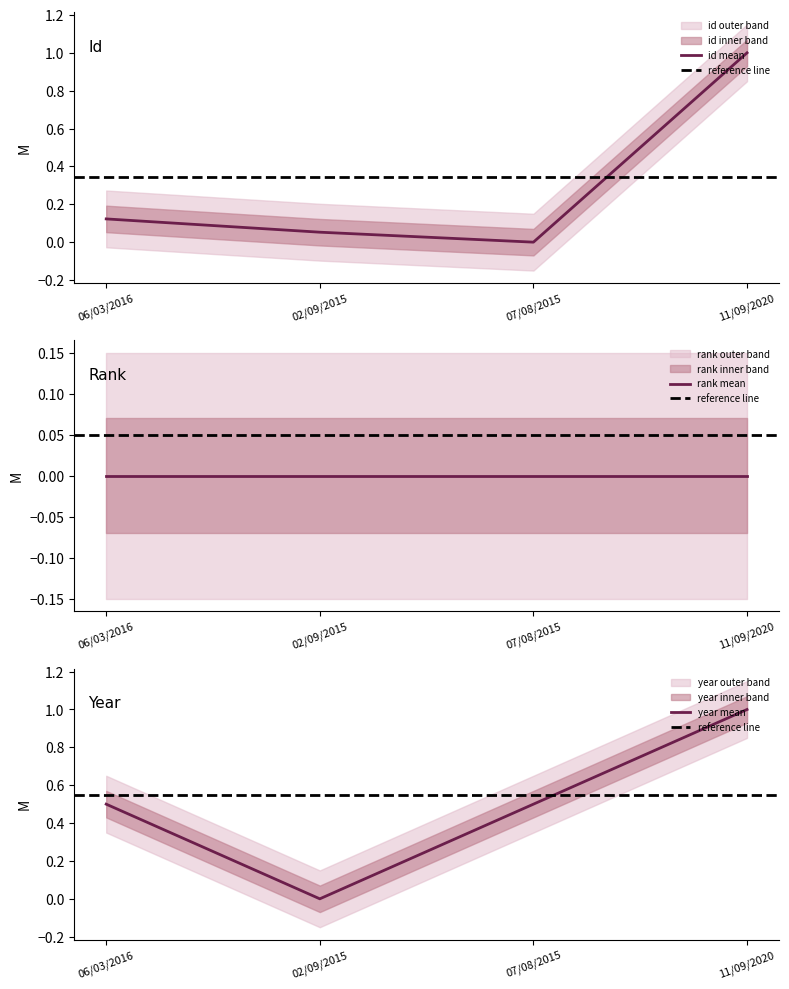

What is the sum of all year values?

2.0